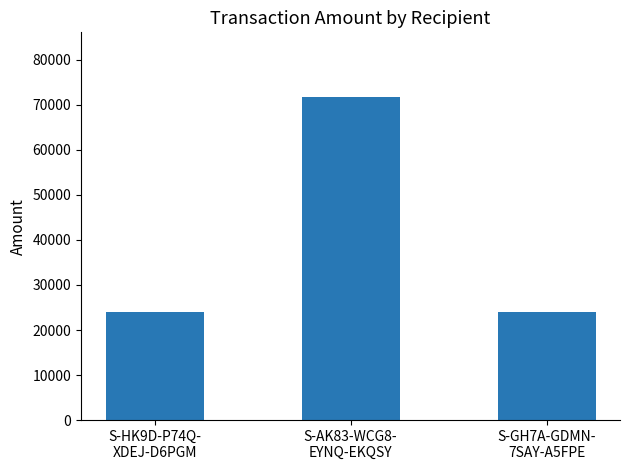

Read the value at S-AK83-WCG8-
EYNQ-EKQSY.

71749.6